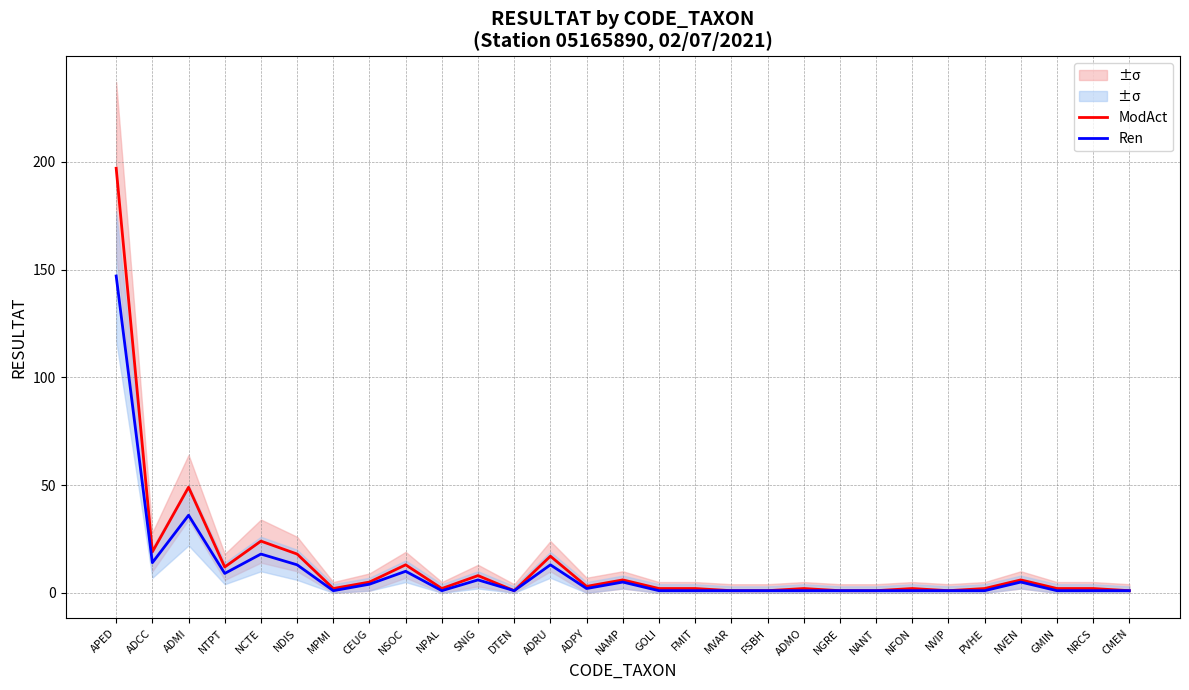

Where is the first local minimum for Ren?

ADCC